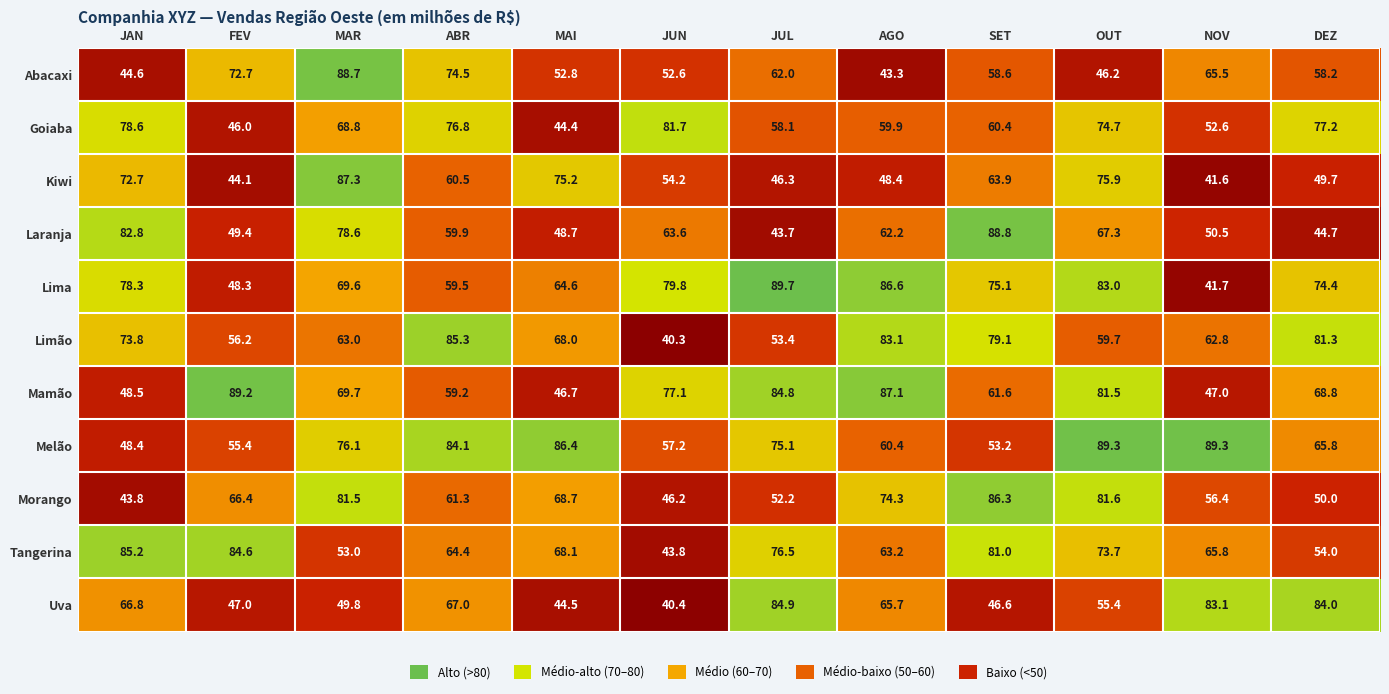

At which label does Kiwi first exceed 60?

JAN